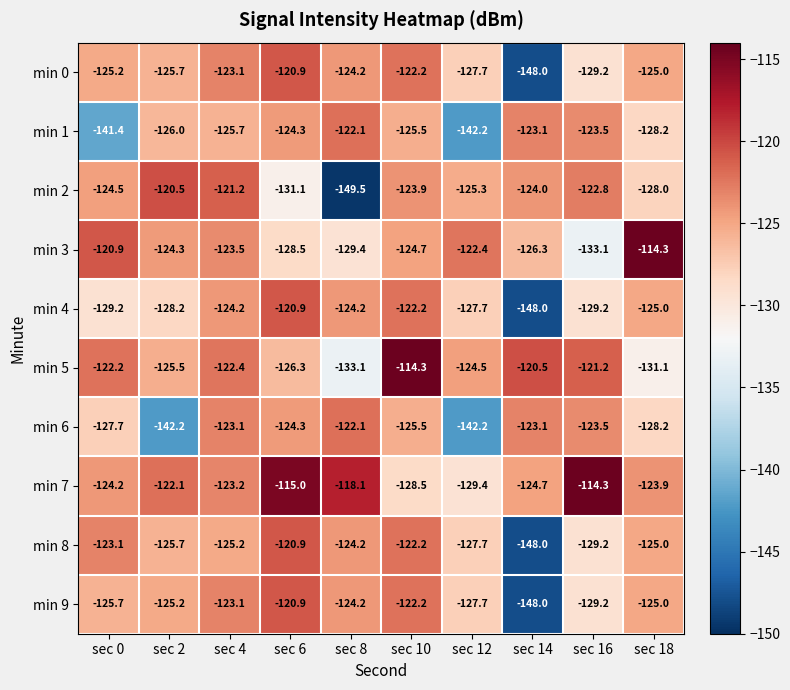

What is the spread (max minus min) of values at sec 8?

31.4